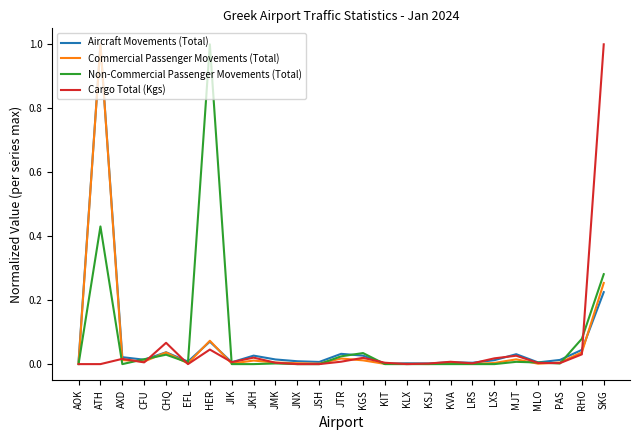

Which series has the largest total across all categories?

Non-Commercial Passenger Movements (Total)